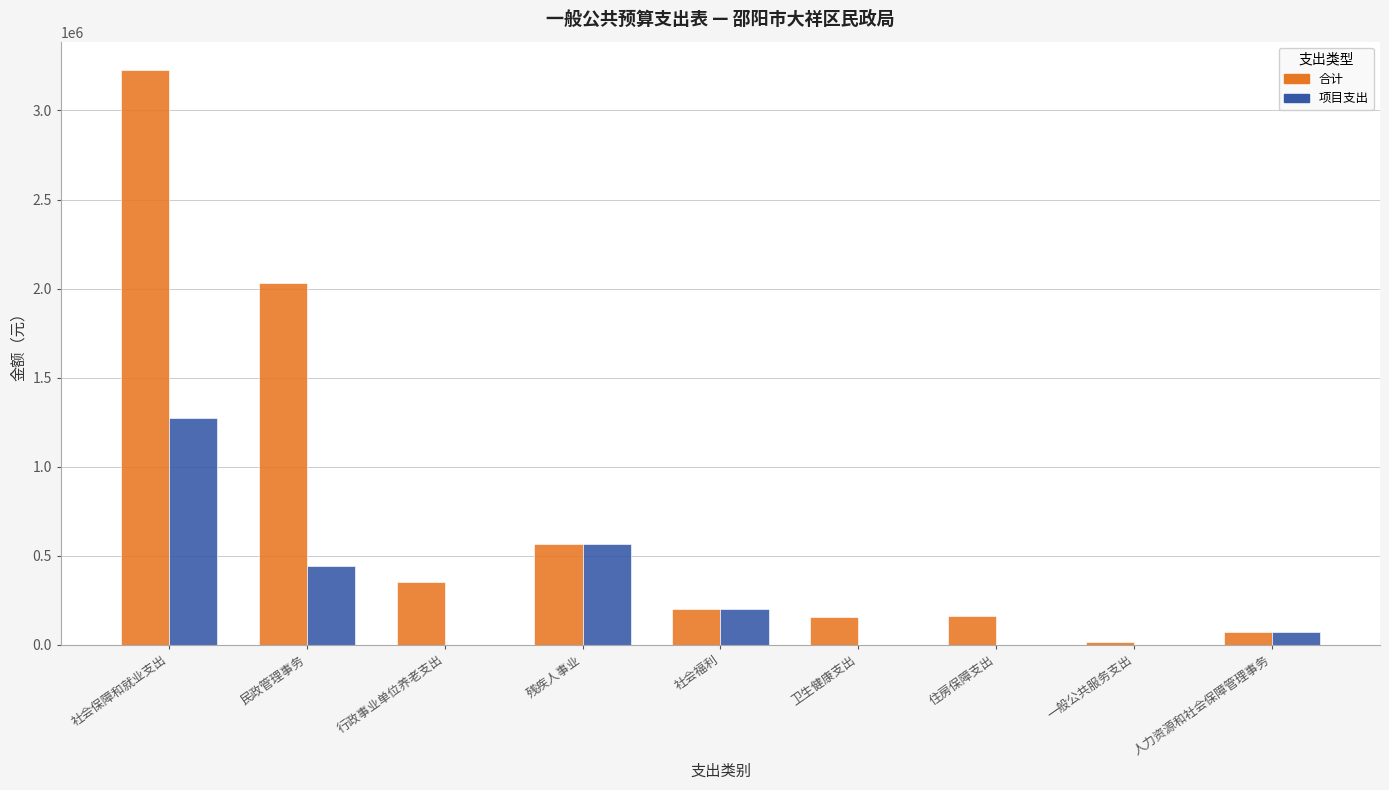

Which series changed the most between 民政管理事务 and 住房保障支出?

合计